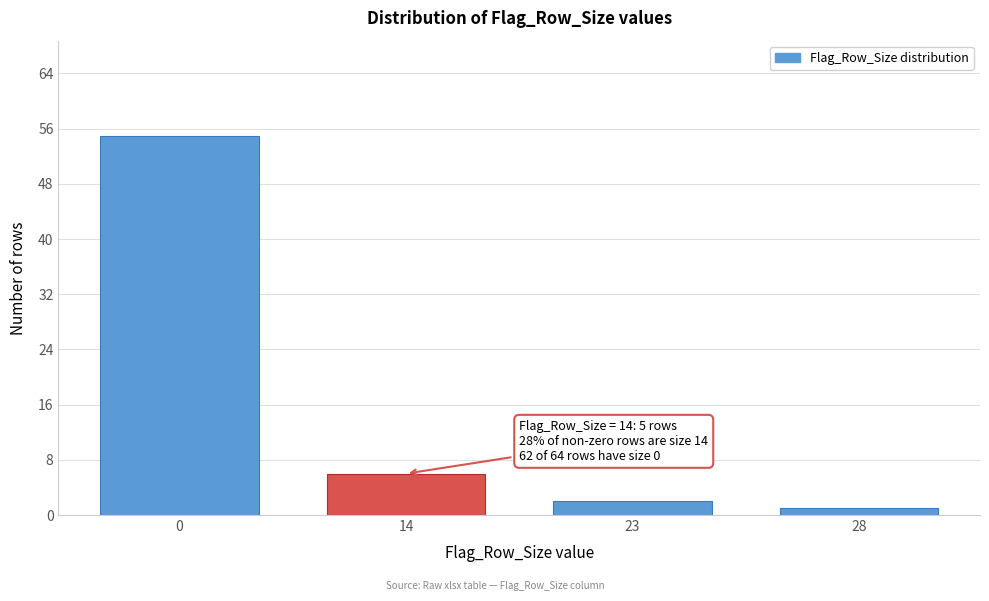

Reading left to right, transcribe all the data shown in this chart.

0=55	14=6	23=2	28=1